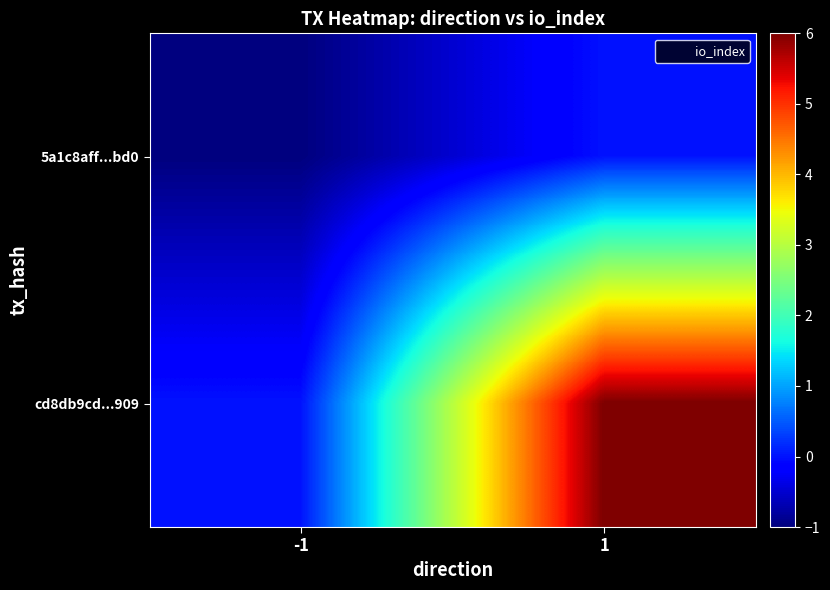

Reading left to right, list all the values displayed in this chart.

5a1c8aff...bd0: -1=-1	1=0
cd8db9cd...909: -1=0	1=6